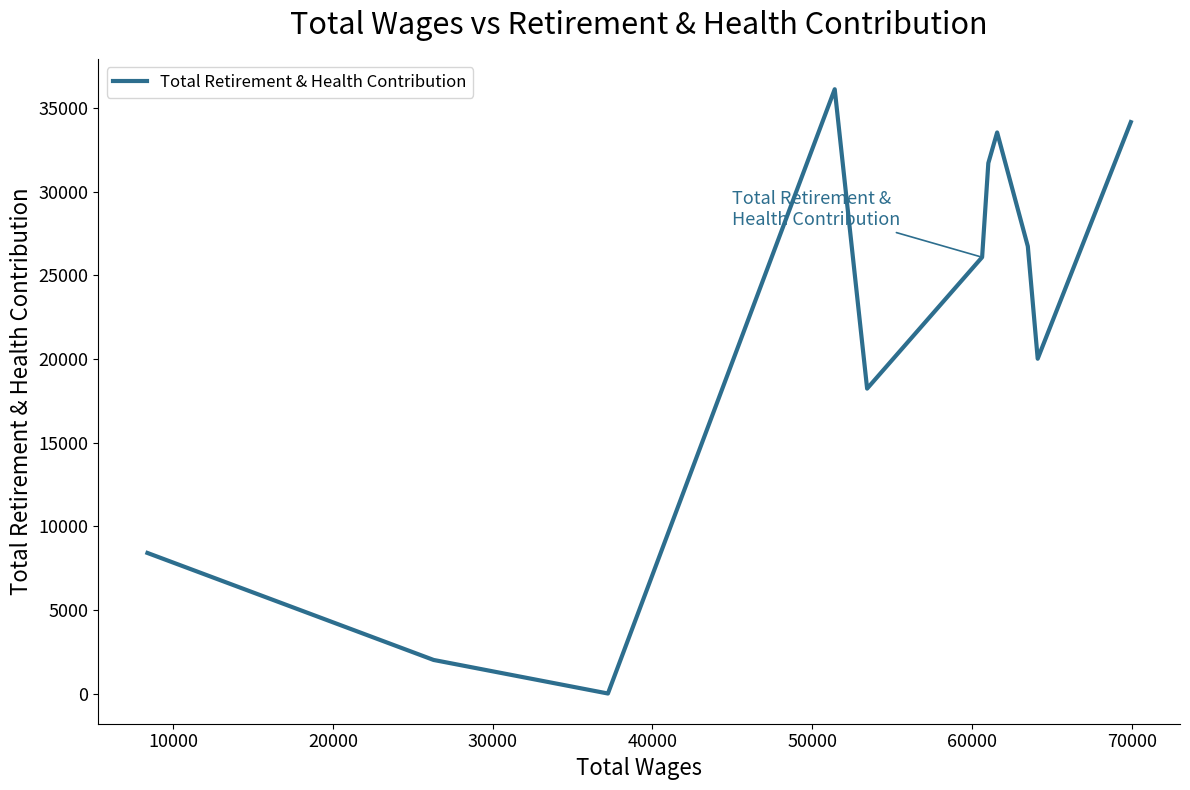

How many categories are shown in the chart?

11